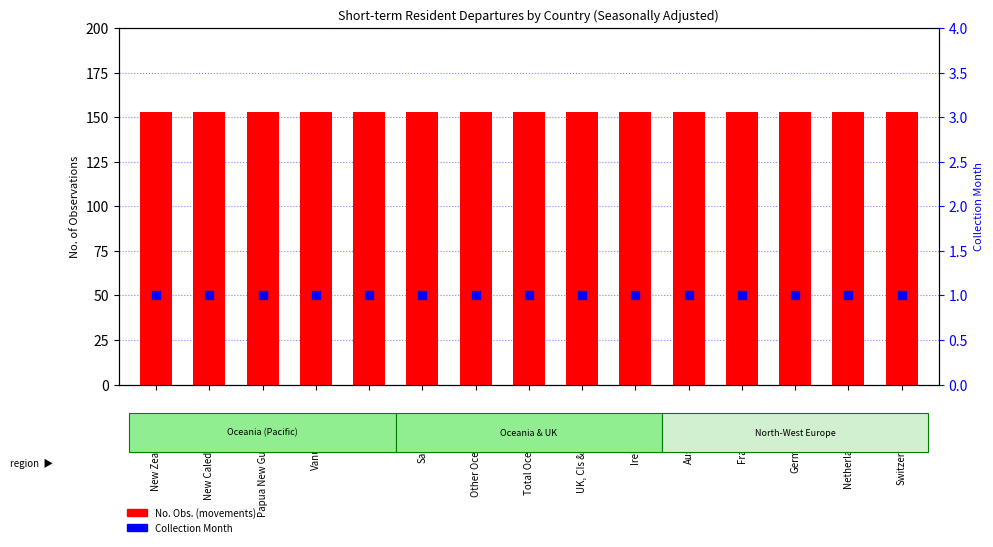

Which series has the largest total across all categories?

No. Obs.